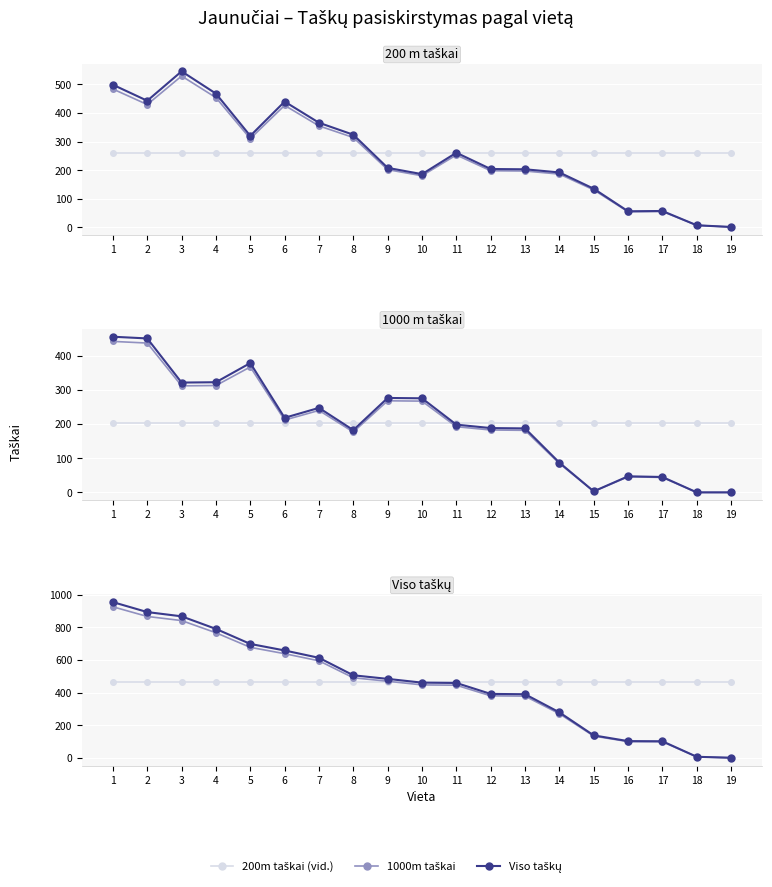

Which series ends up on top after the final intersection of 1000m Points and 200m Points?

200m Points